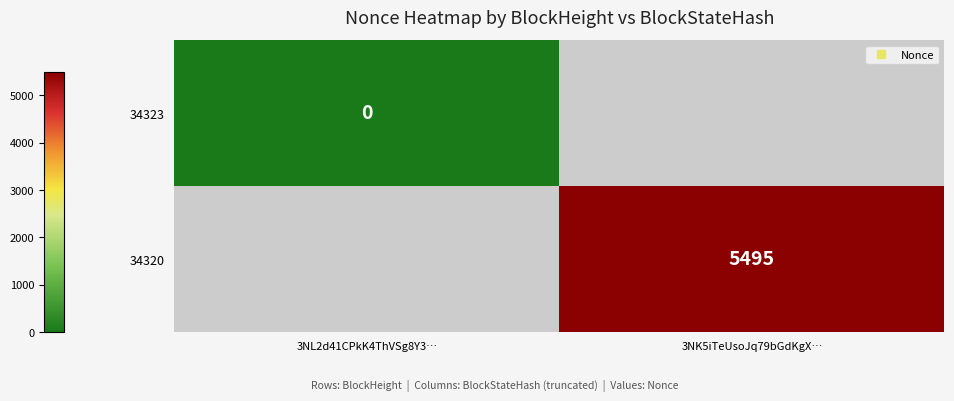

Is it true that 34320 equals 9343.8 at 3NK5iTeUsoJq79bGdKgX…?

False